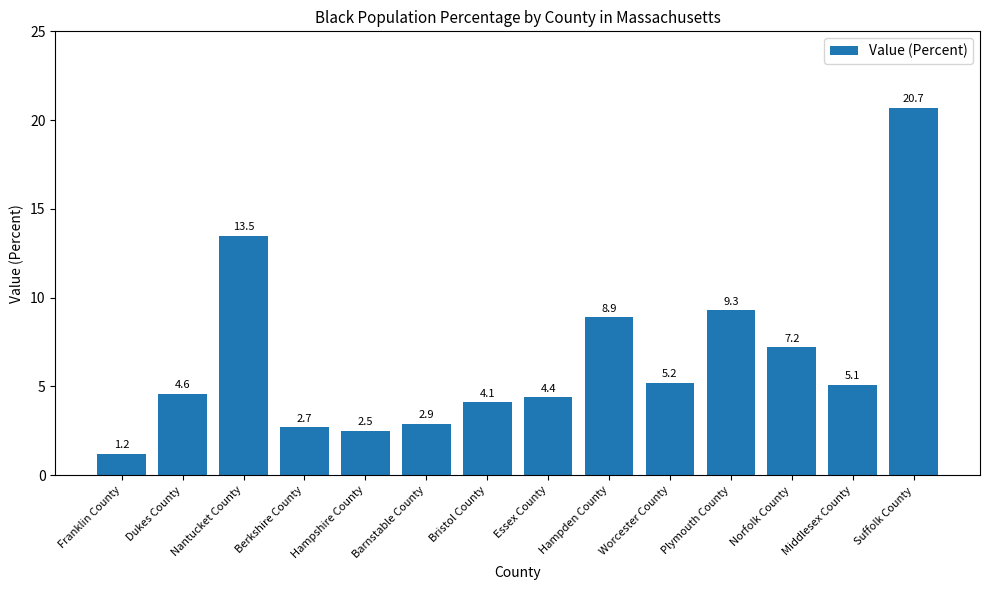

What is the label of the 13th bar from the right?

Dukes County